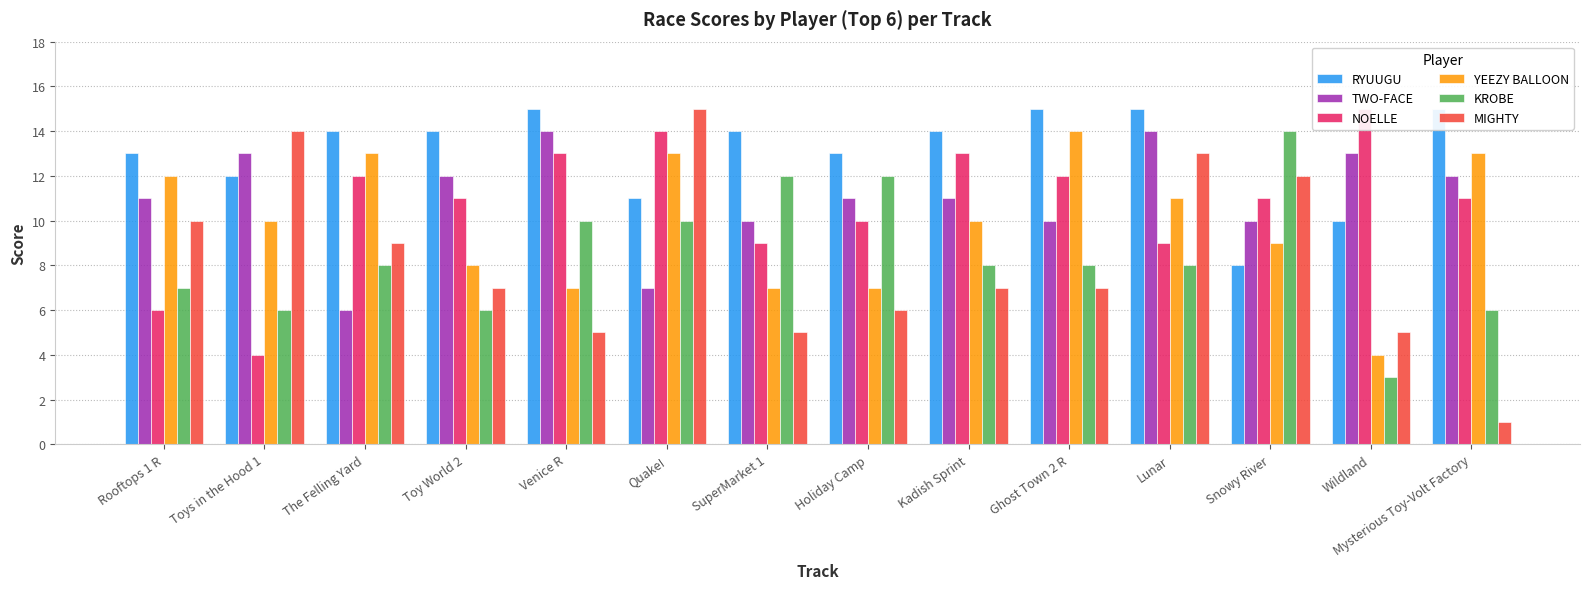

The RYUUGU series shows 7 at Mysterious Toy-Volt Factory. True or false?

False